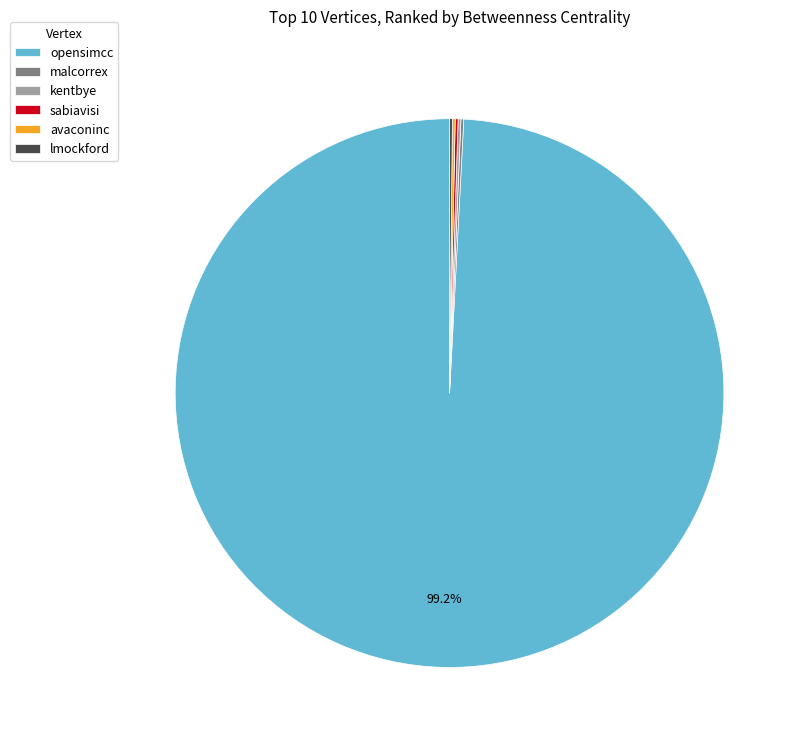

Which slice represents more than half of the pie?

opensimcc